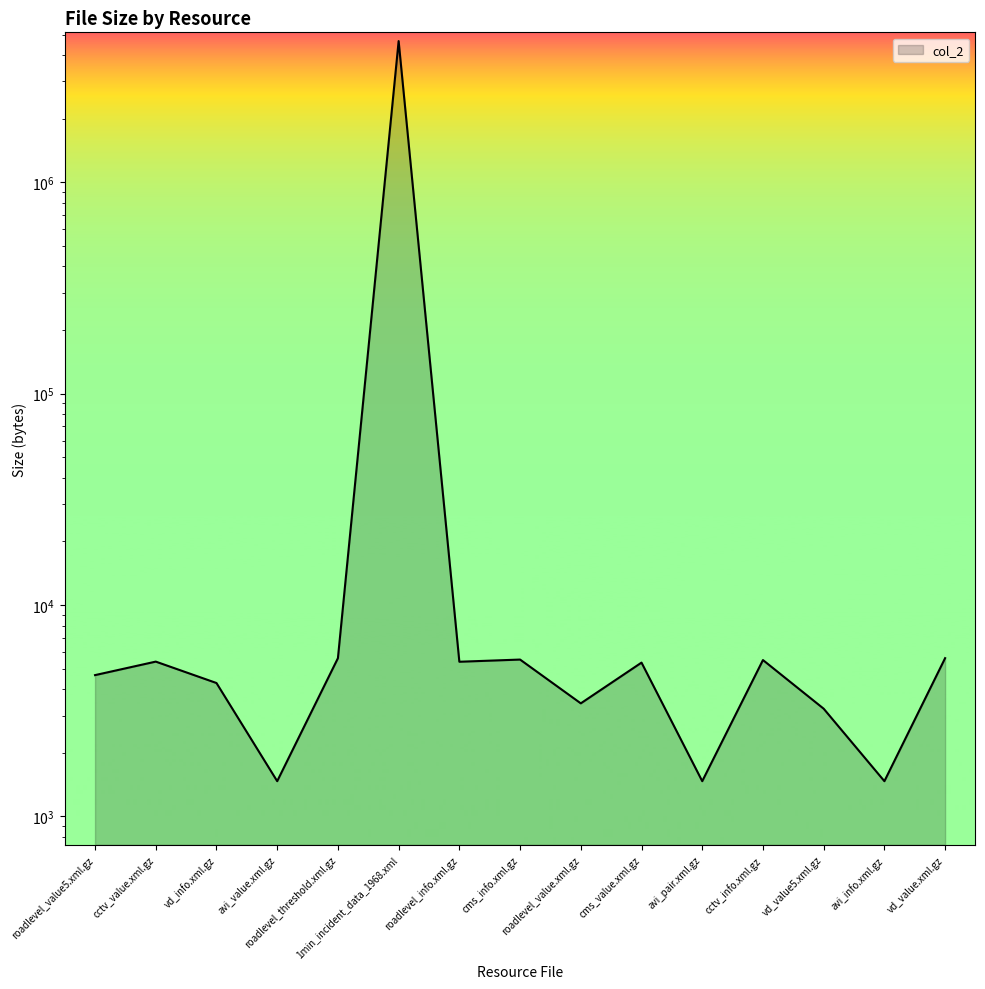

What position from the left is cctv_value.xml.gz?

2